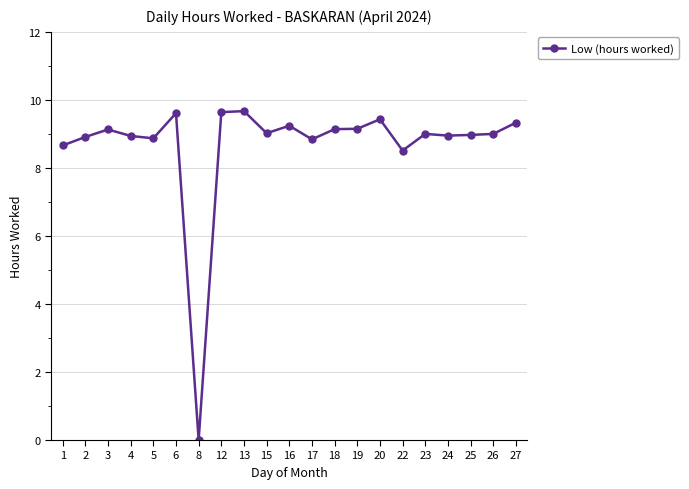

At which category does the data reach its first local peak?

3